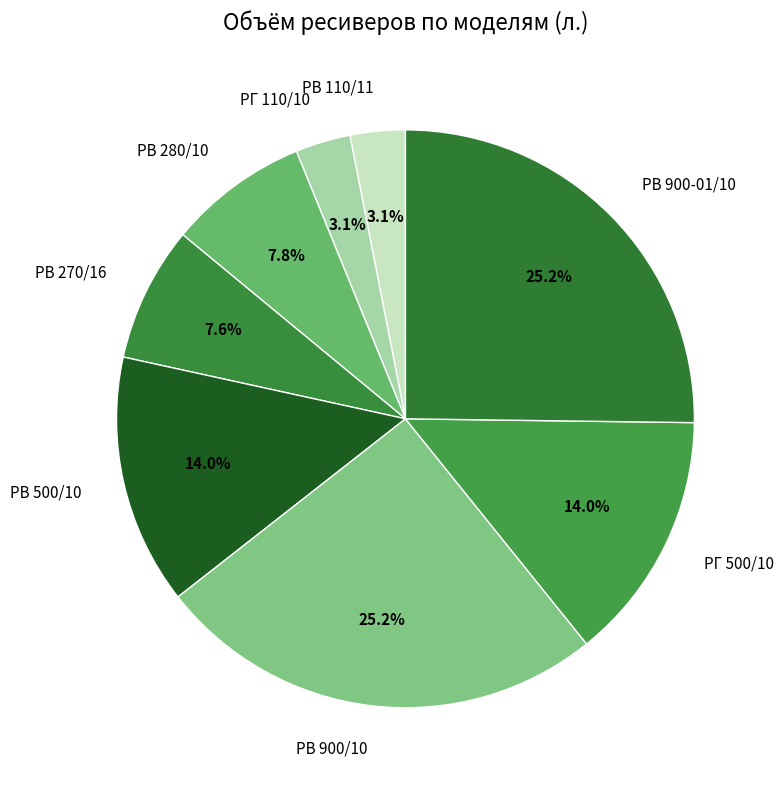

What percentage is the РГ 500/10 slice, to the nearest percent?

14%